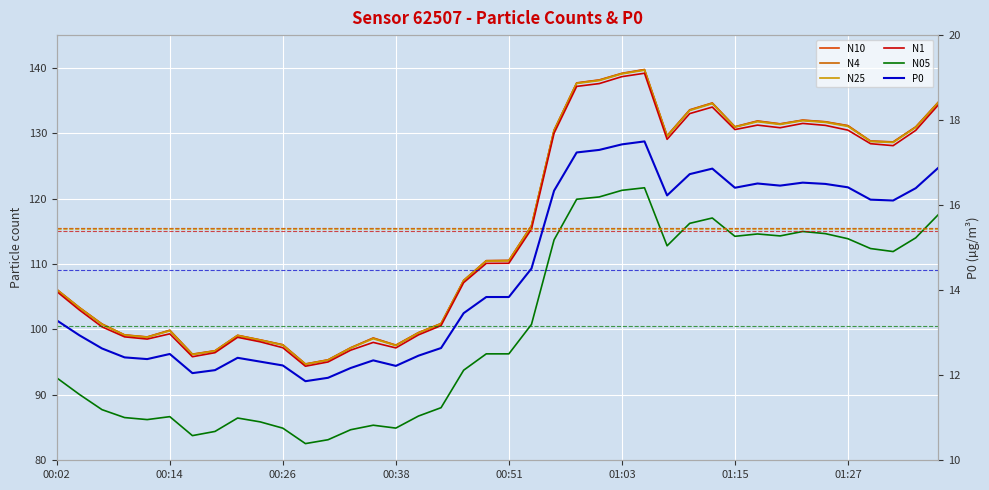

True or false: N25 and N4 intersect in this chart.

False